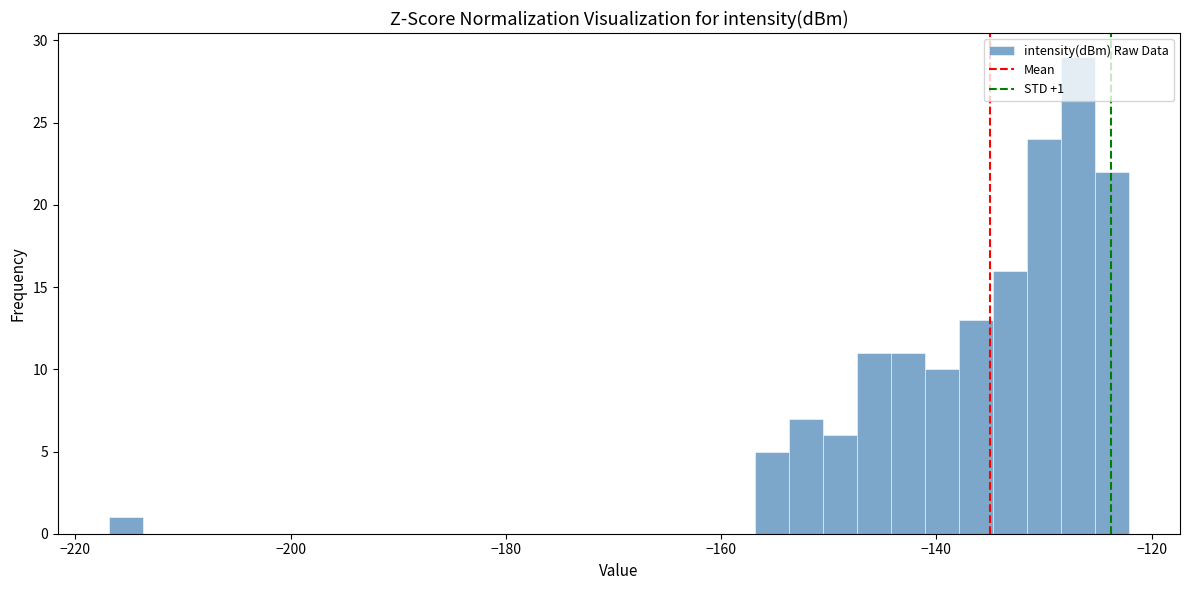

Read against the x-axis, roughly where is the centre of the tallest bar?

-126